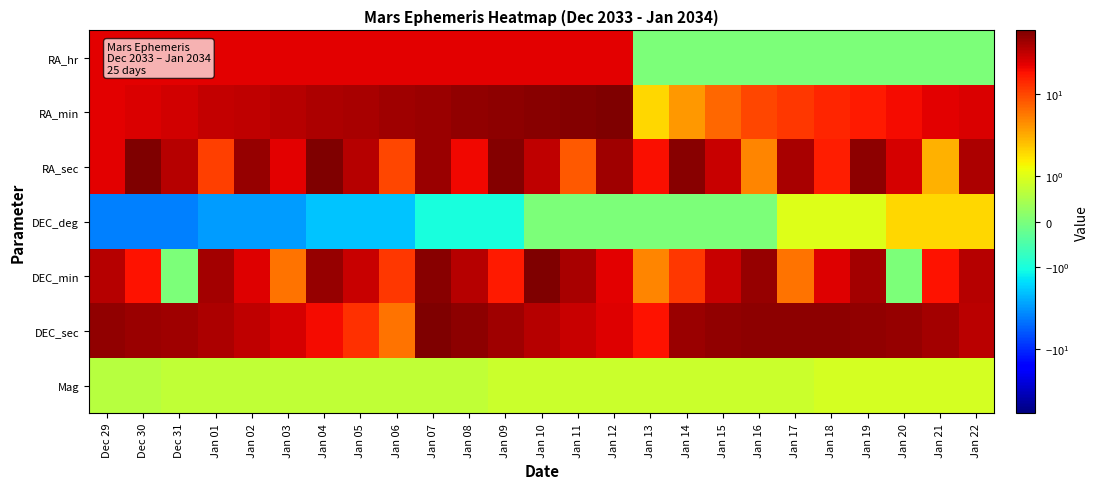

Which series has the largest total across all categories?

DEC_sec